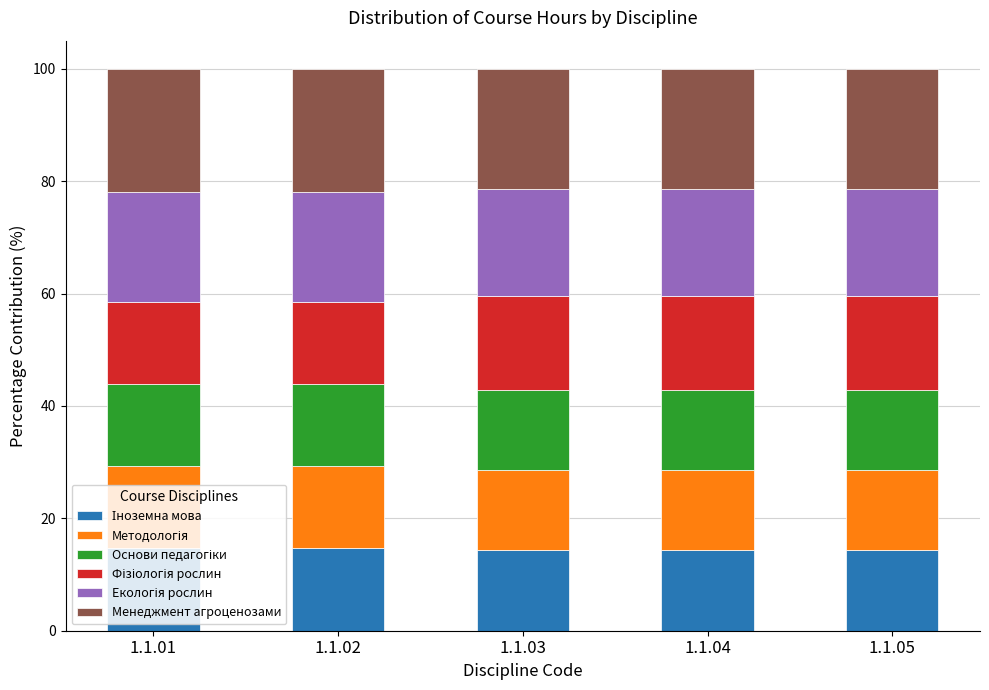

The Менеджмент агроценозами series shows 28.7 at 1.1.04. True or false?

False